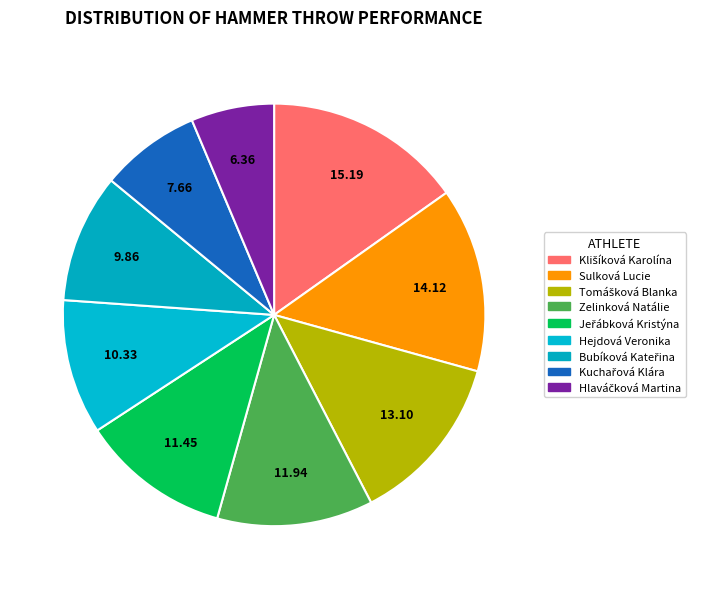

How many segments does this pie chart have?

9